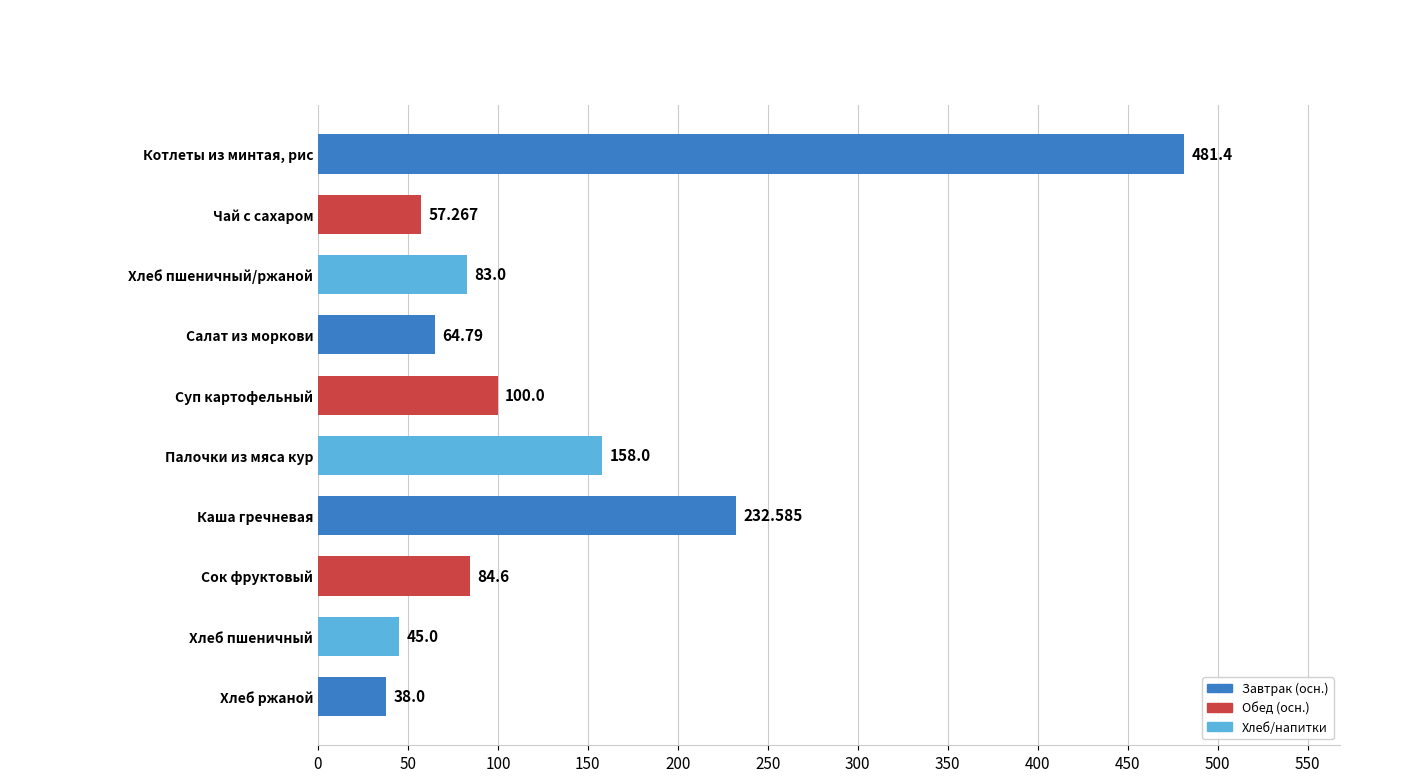

Rank the categories by value from highest to lowest.

Котлеты из минтая, рис, Каша гречневая, Палочки из мяса кур, Суп картофельный, Сок фруктовый, Хлеб пшеничный/ржаной, Салат из моркови, Чай с сахаром, Хлеб пшеничный, Хлеб ржаной